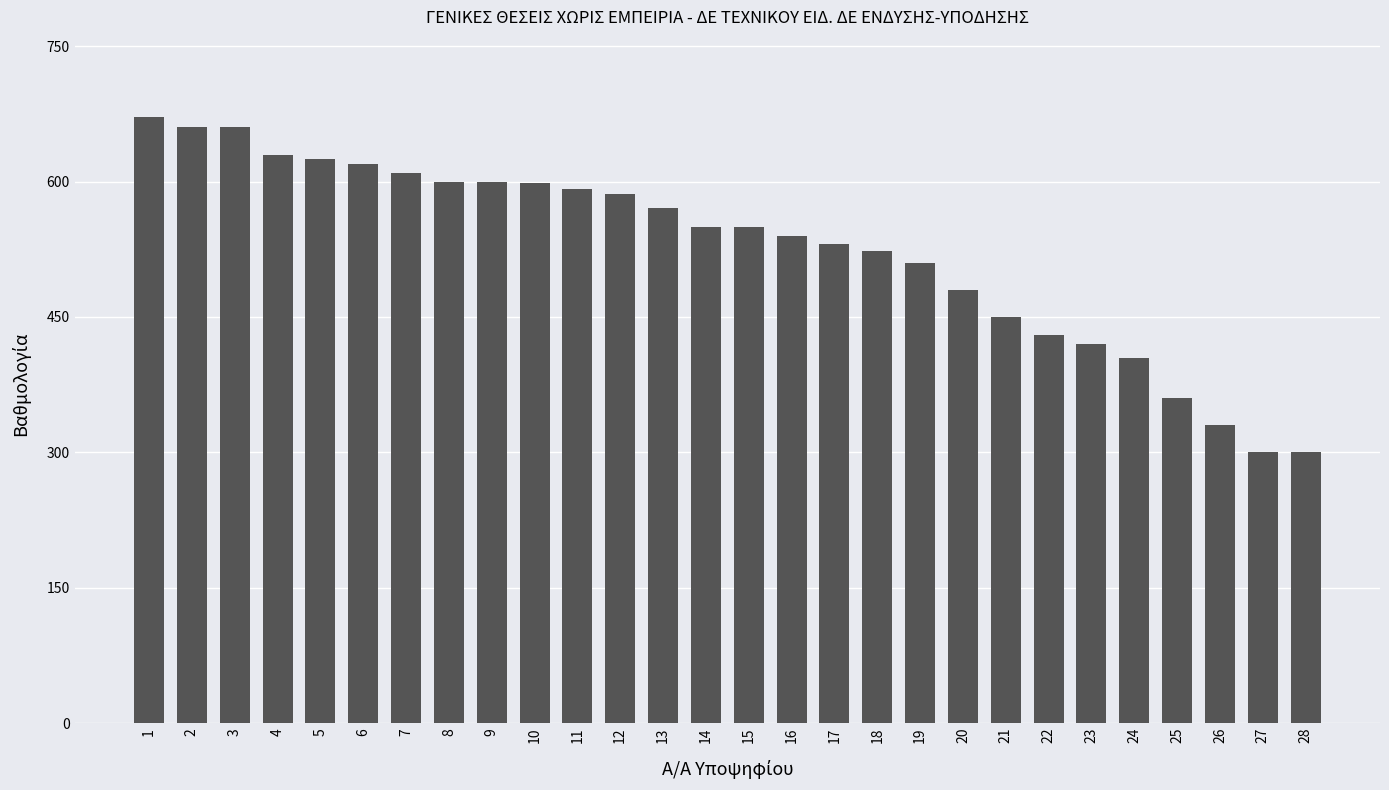

How many values are below 550?

13